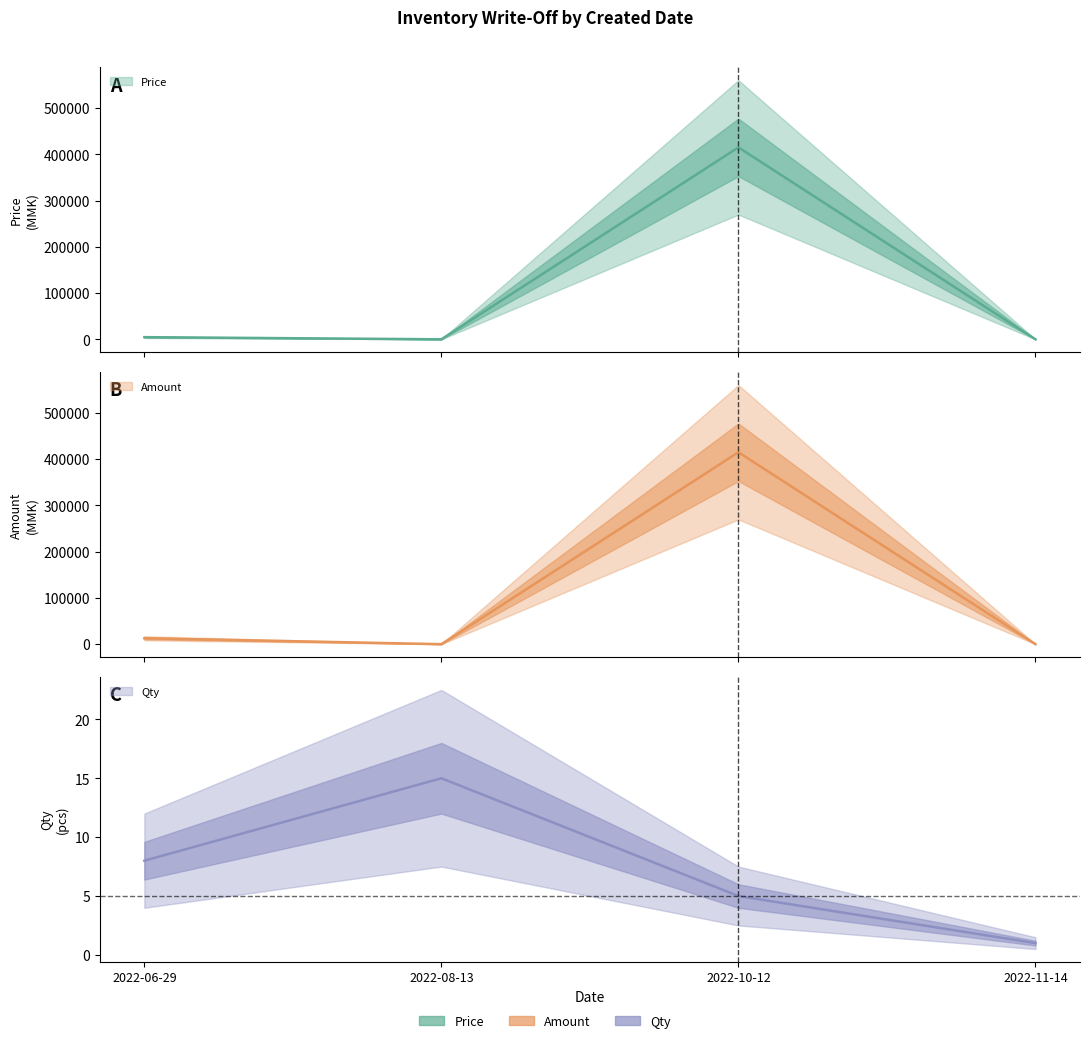

At how many categories does at least one series exceed 161006?

1